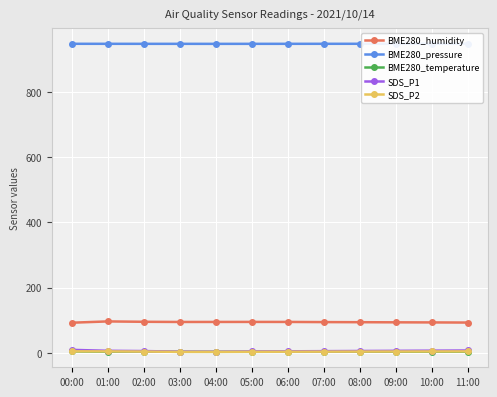

Which series has the largest total across all categories?

BME280_pressure